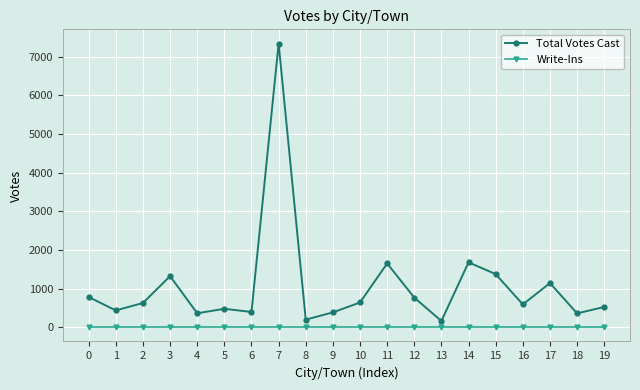

Rank the series at 16 from highest to lowest value.

Total Votes Cast, Write-Ins